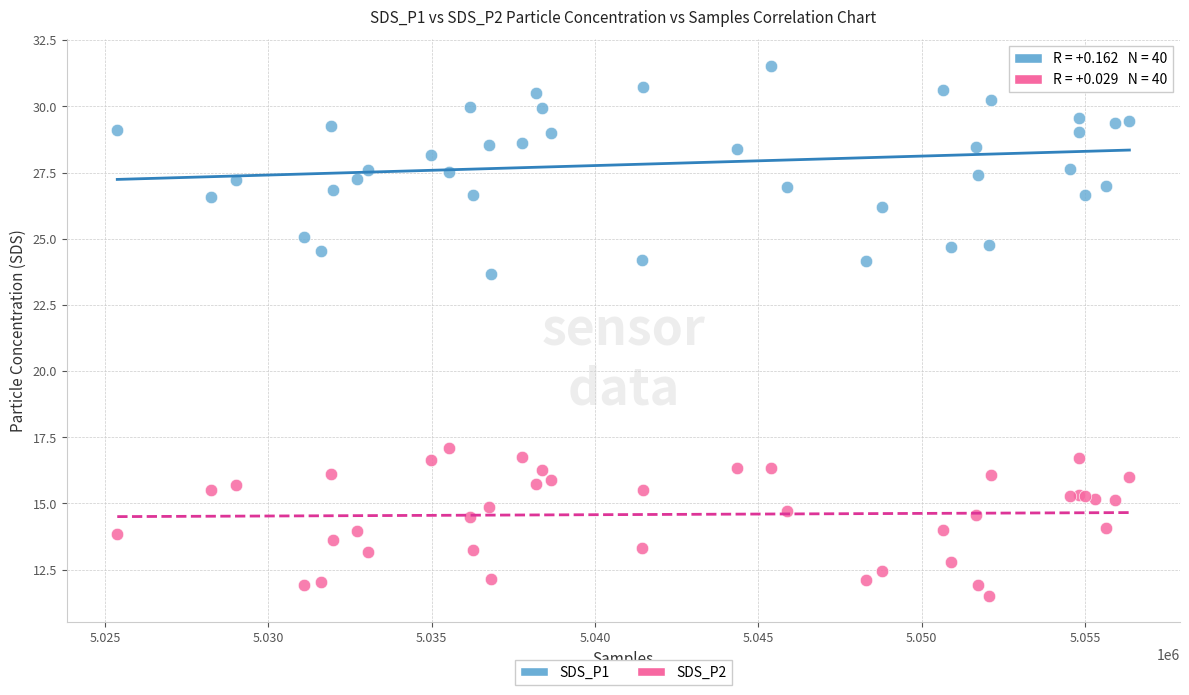

Which series contains the highest Y value?

SDS_P1